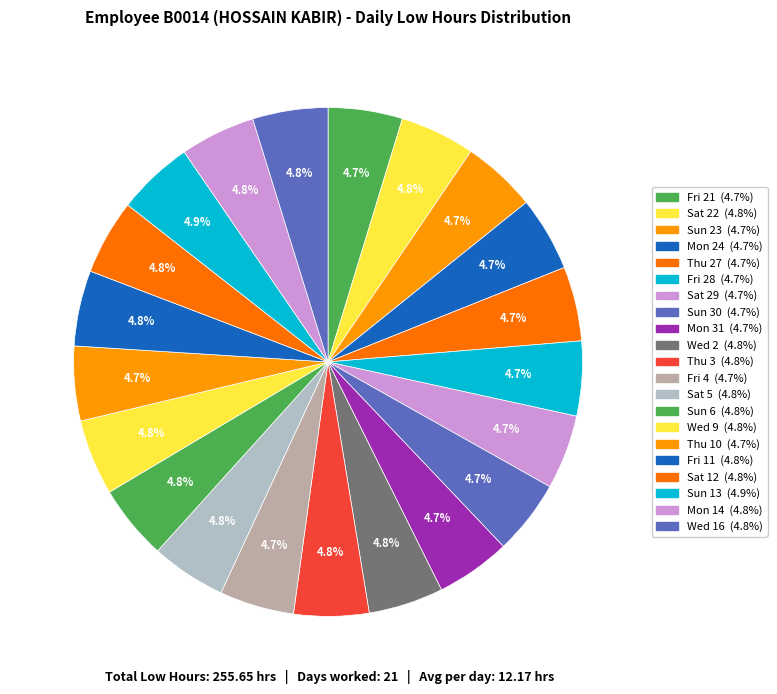

To the nearest percent, what portion does Sun 23 represent?

5%